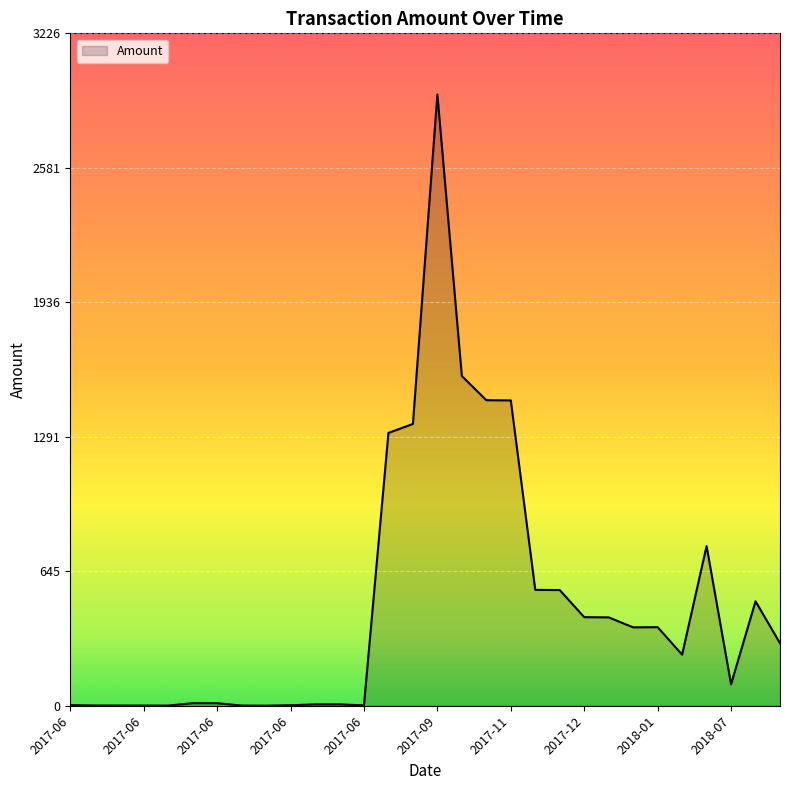

Does the chart display data point markers on the line(s)?

No